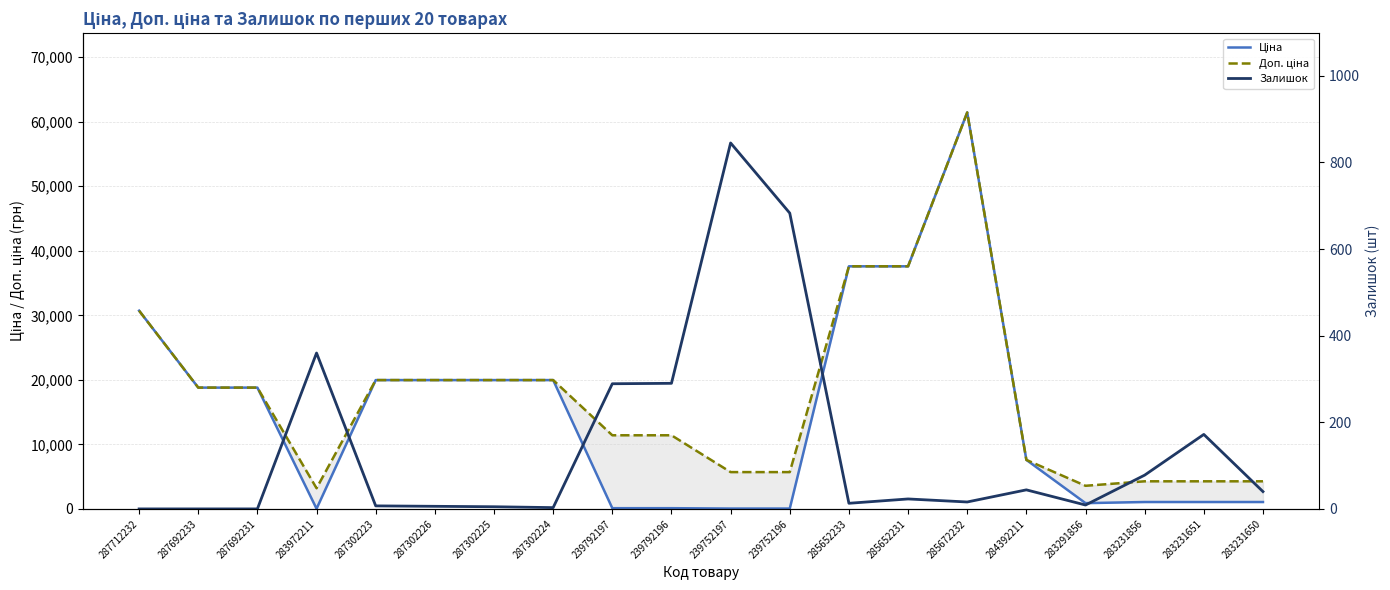

At which category does the chart reach its peak across all series?

285672232